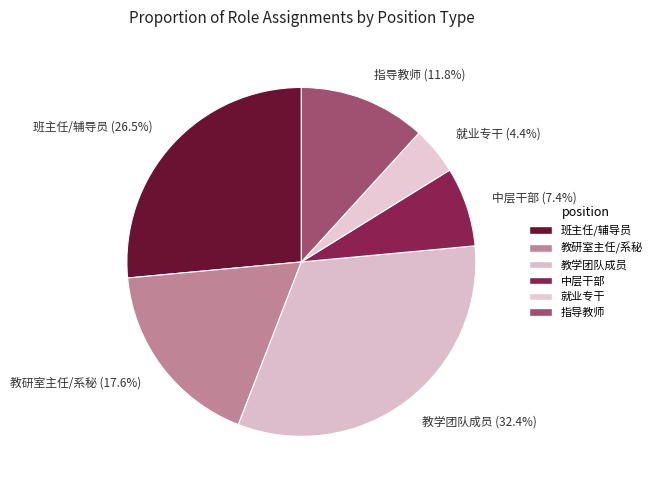

Do 就业专干 (4.4%) and 教研室主任/系秘 (17.6%) together represent more than half of the pie?

No